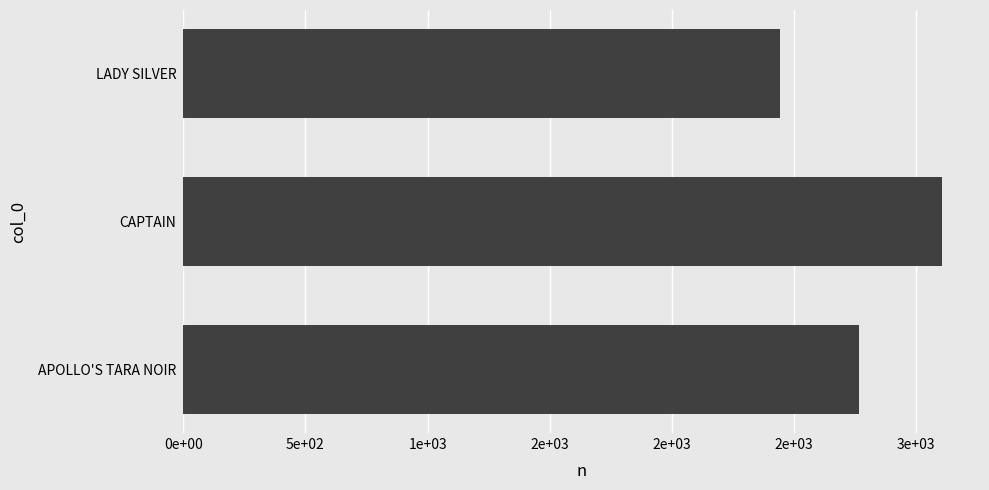

Does the chart contain any negative values?

No